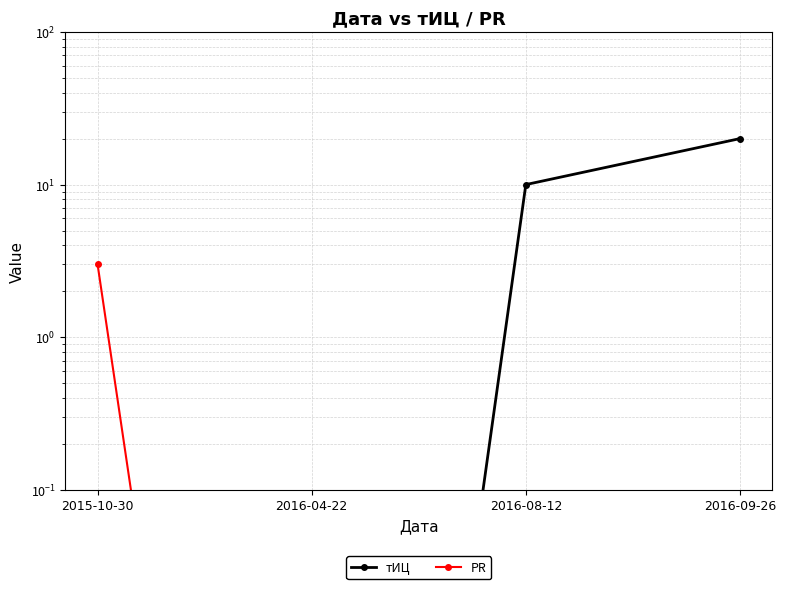

What is the label of the 1st point from the left?

2015-10-30